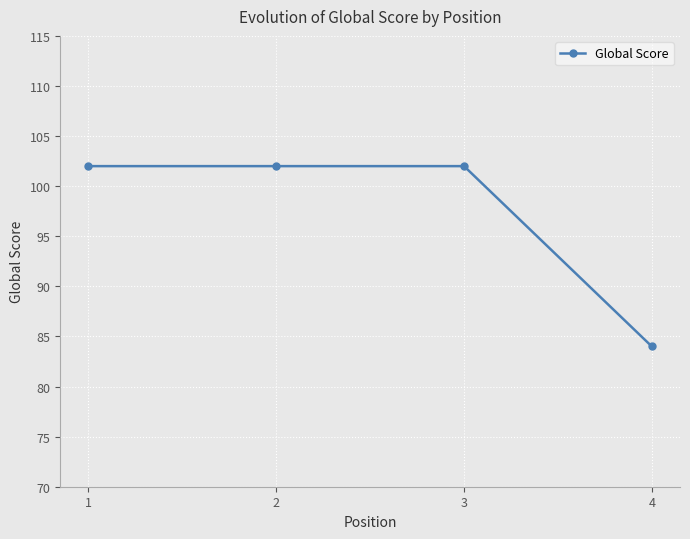

True or false: there are more than 1 points higher than both neighbors.

False